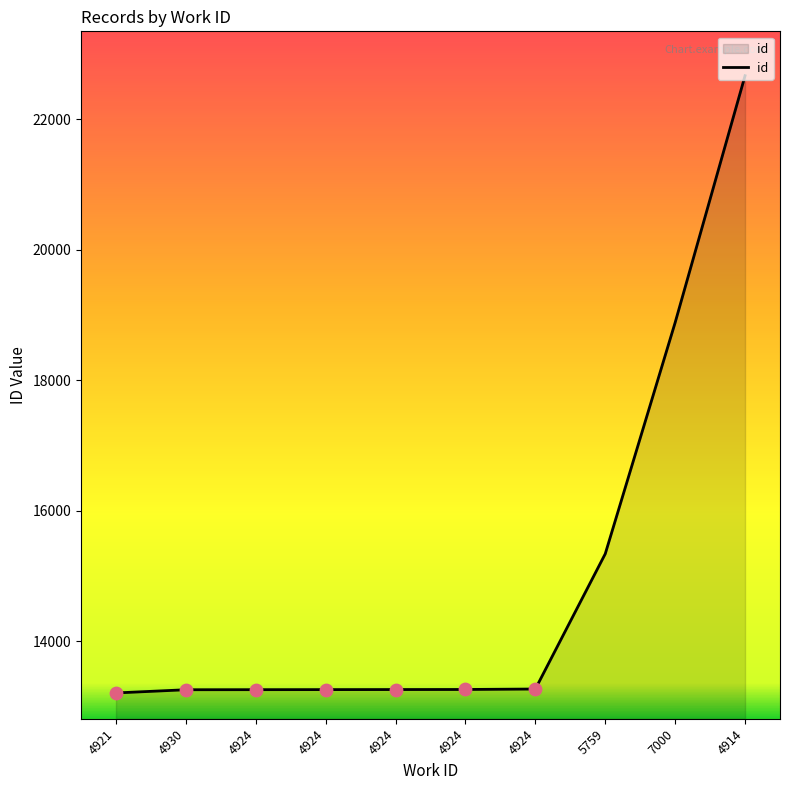

Between 4930 and 7000, which is larger?

7000